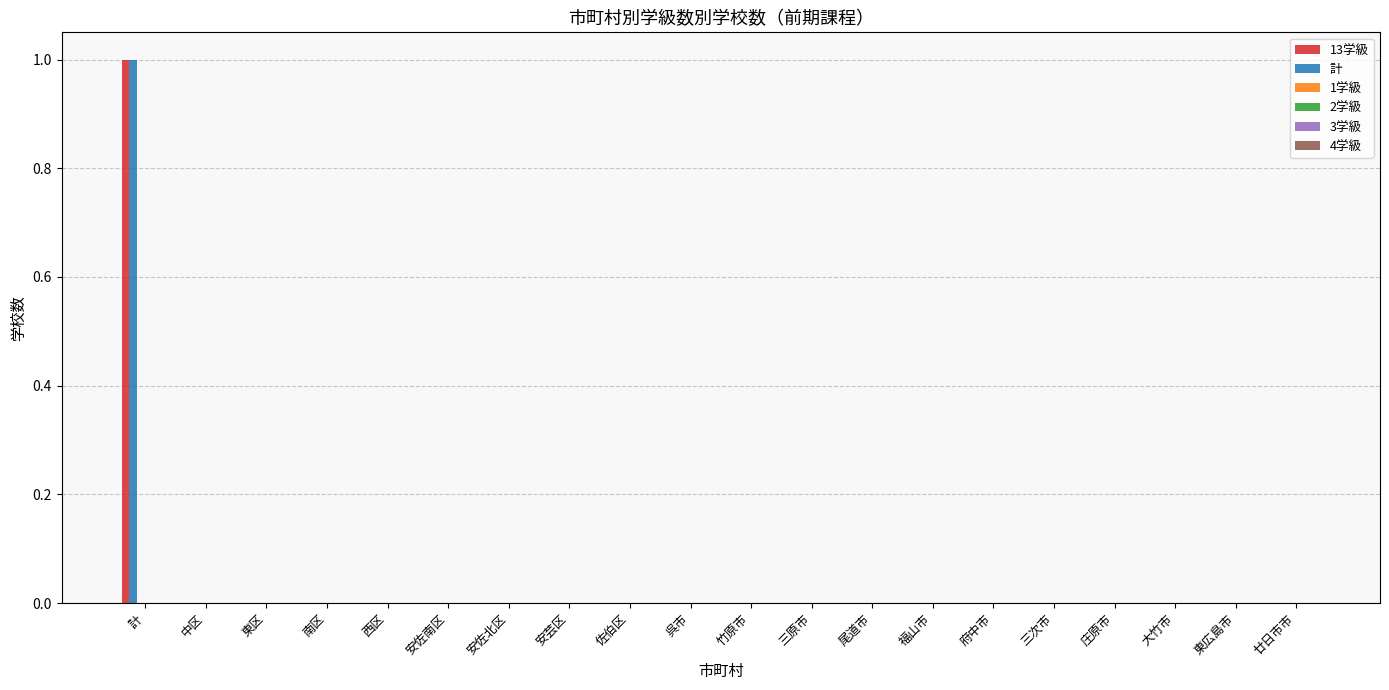

How many data points does each series have?

20